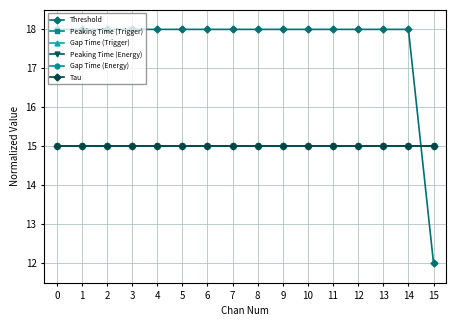

Is it true that Threshold equals 18 at 6?

True